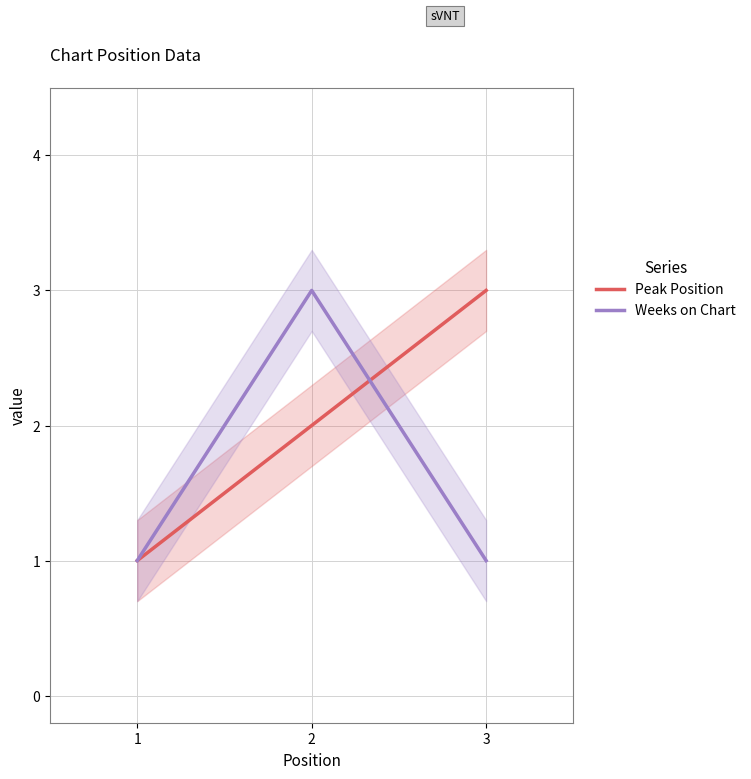

Which has a higher value, 2 or 1?

2